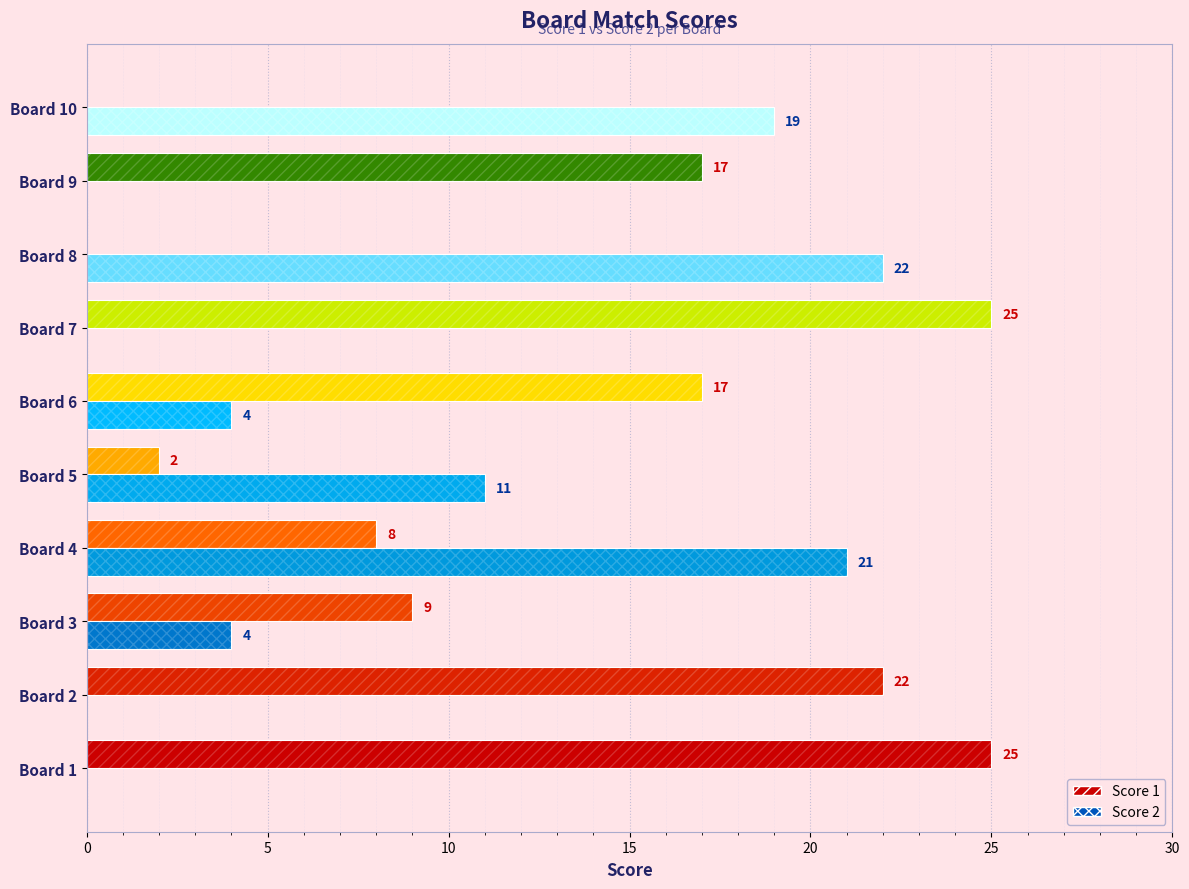

True or false: Score 2 has a value of 13 at Board 9.

False